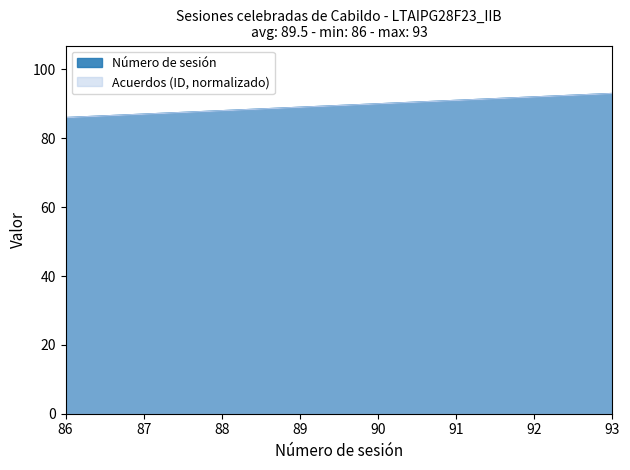

How many lines are shown in the chart?

2